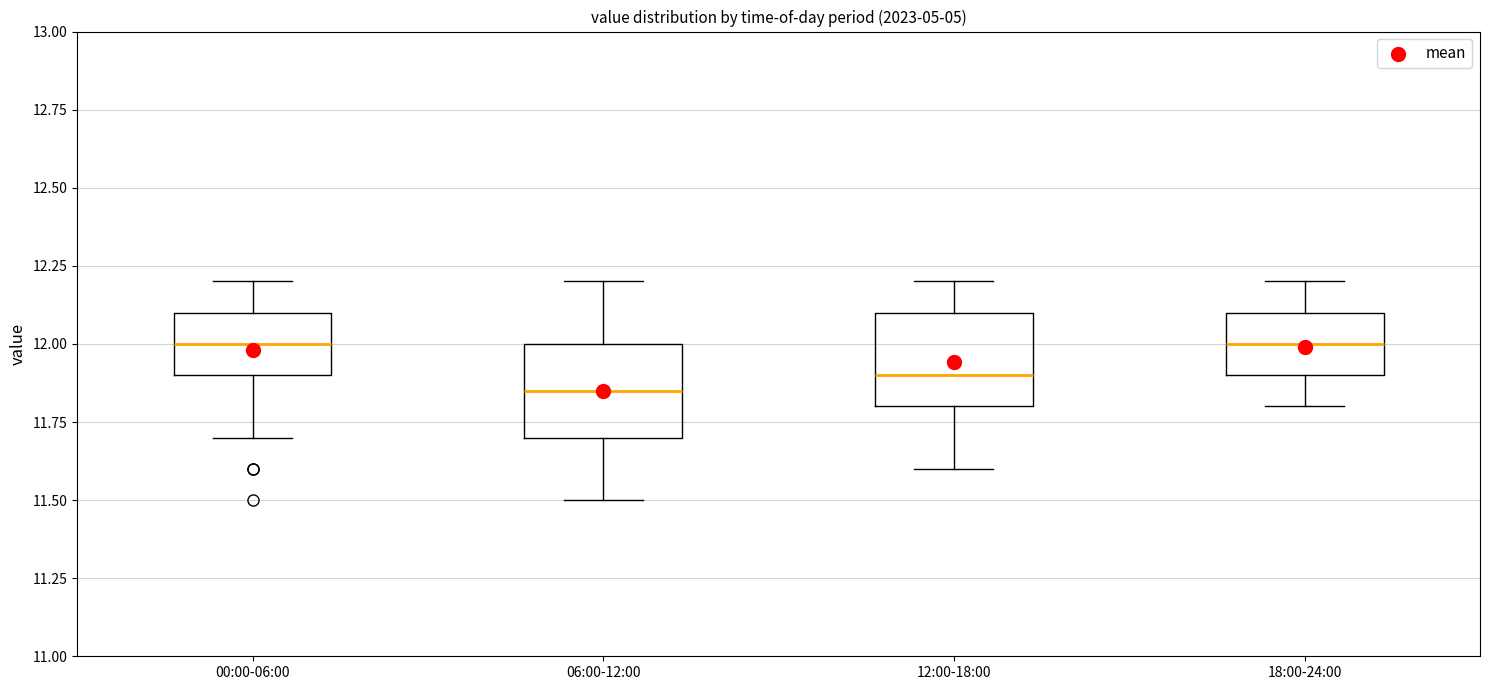

Reading left to right, transcribe this box plot: for each box, give where its median line is, the range the box spans, and where its two whiskers end, as read against the y-axis. The values are not printed on the chart, so give them approximately, as read against the axis.

00:00-06:00: median 12.00, box 11.90 to 12.10, whiskers 11.70 to 12.20
06:00-12:00: median 11.85, box 11.70 to 12.00, whiskers 11.50 to 12.20
12:00-18:00: median 11.90, box 11.80 to 12.10, whiskers 11.60 to 12.20
18:00-24:00: median 12.00, box 11.90 to 12.10, whiskers 11.80 to 12.20